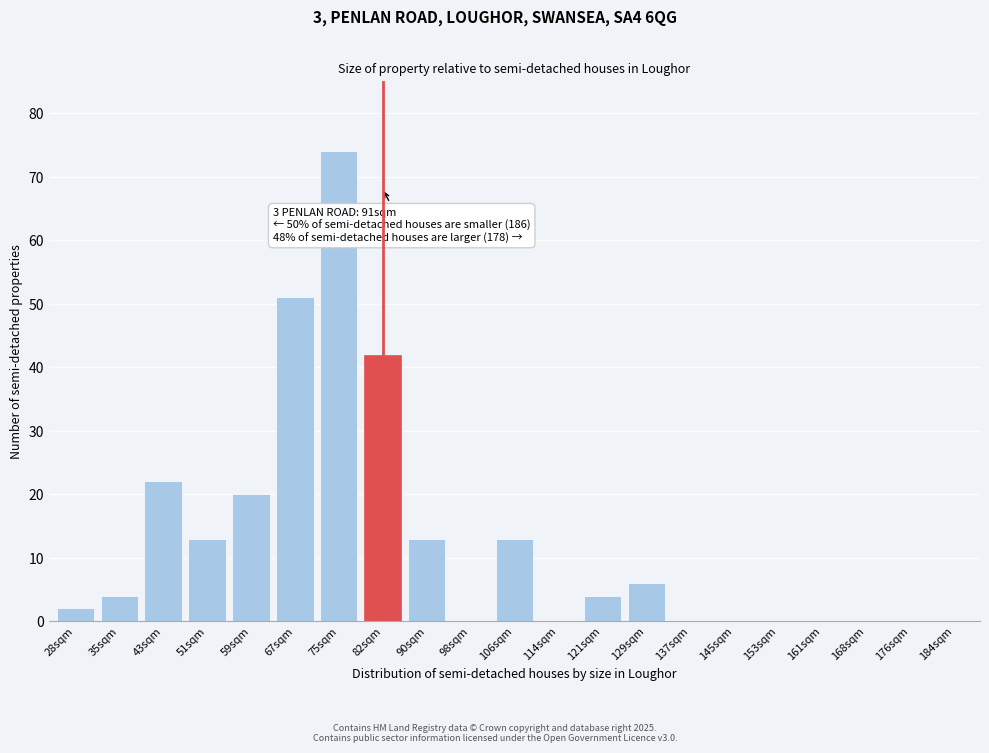

Reading left to right, what are all the values shown in this chart?

28sqm=2	35sqm=4	43sqm=22	51sqm=13	59sqm=20	67sqm=51	75sqm=74	82sqm=42	90sqm=13	98sqm=0	106sqm=13	114sqm=0	121sqm=4	129sqm=6	137sqm=0	145sqm=0	153sqm=0	161sqm=0	168sqm=0	176sqm=0	184sqm=0